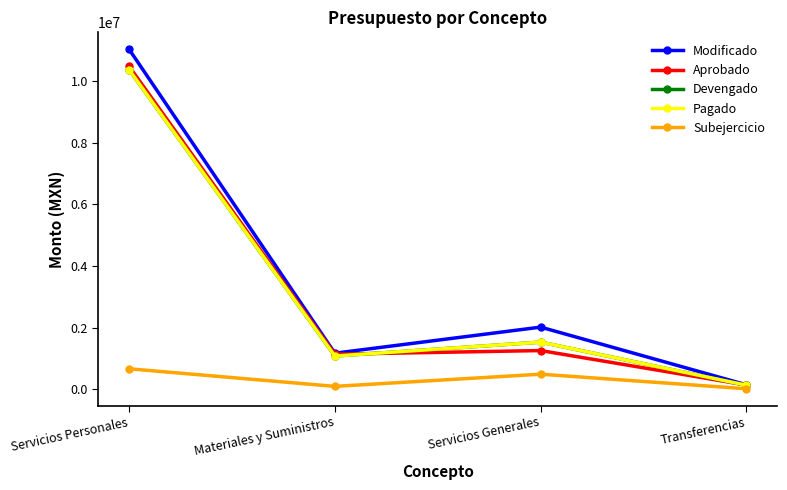

What is the sum of the Pagado values at Servicios Generales and Materiales y Suministros?

2605675.1